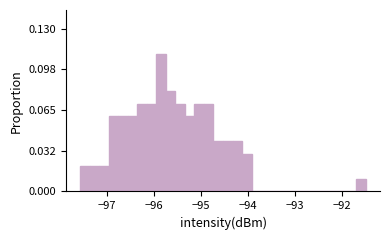

Around what value on the x-axis is the tallest bar? Give the approximate position of its centre, as read against the axis.

-95.8